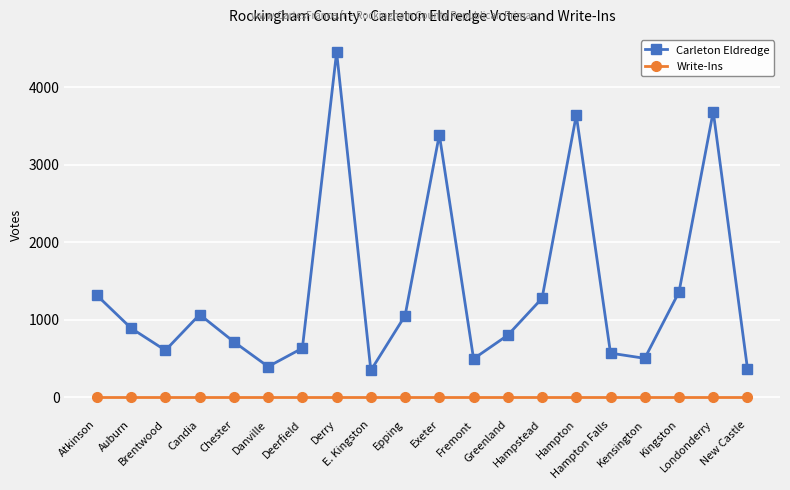

What is the total value across all series at E. Kingston?

347